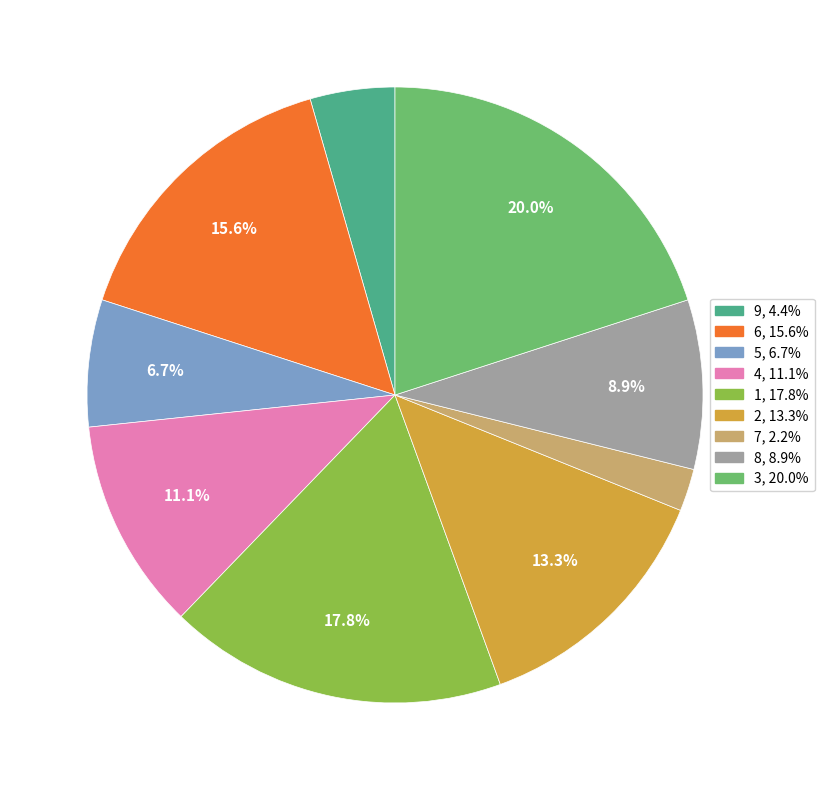

Is there a majority slice in this chart?

No